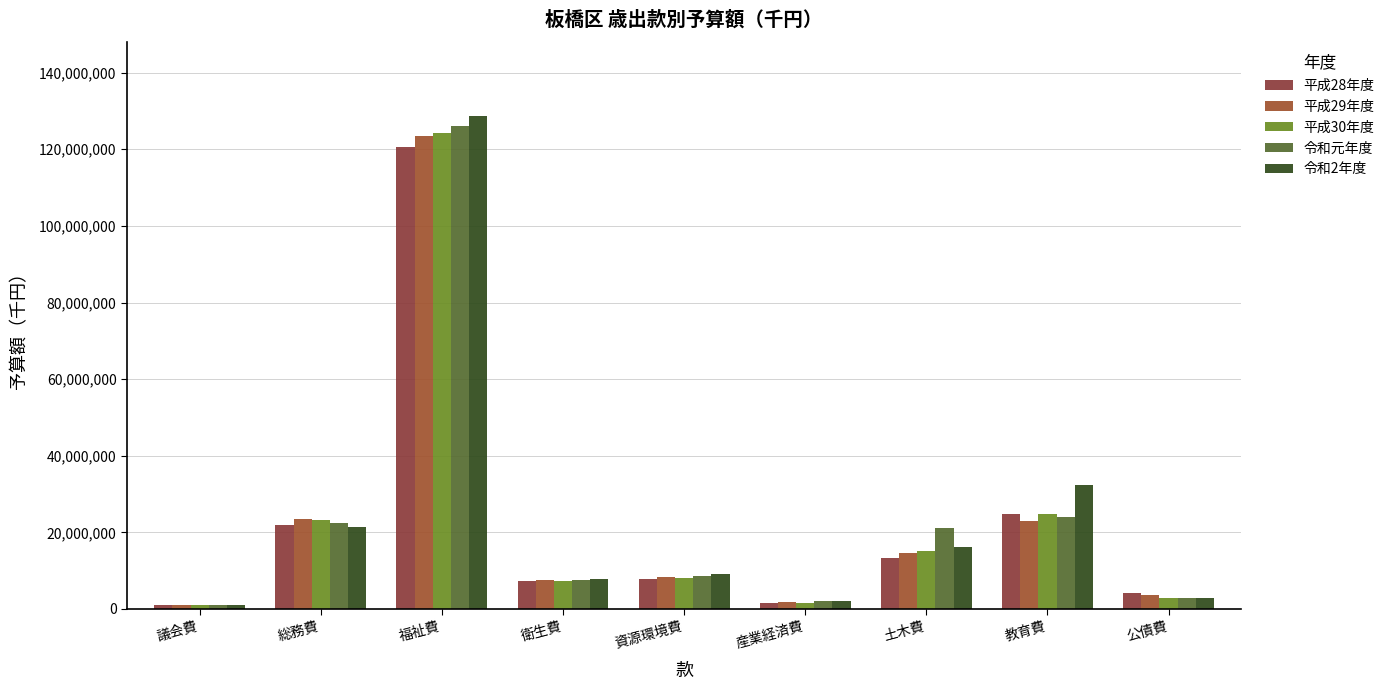

Reading left to right, what are all the values shown in this chart?

平成28年度: 934095	21903870	120581502	7297222	7859474	1484798	13259496	24810562	4226354
平成29年度: 933152	23585716	123449274	7547465	8300717	1707775	14515698	22870121	3667104
平成30年度: 932414	23321309	124215194	7420953	8084891	1656534	15222707	24816883	2977689
令和元年度: 947999	22561166	126143918	7547654	8622166	1959025	21103167	23925933	2808913
令和2年度: 928020	21407562	128672502	7750478	9123436	1963451	16233064	32308298	2848044